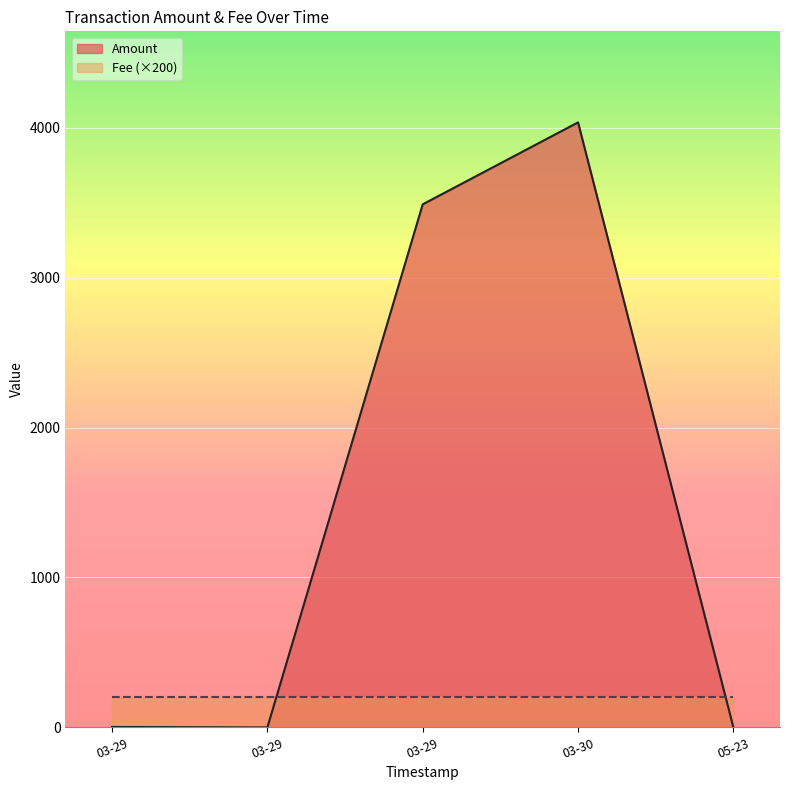

How many interior local valleys does the Amount series have?

1